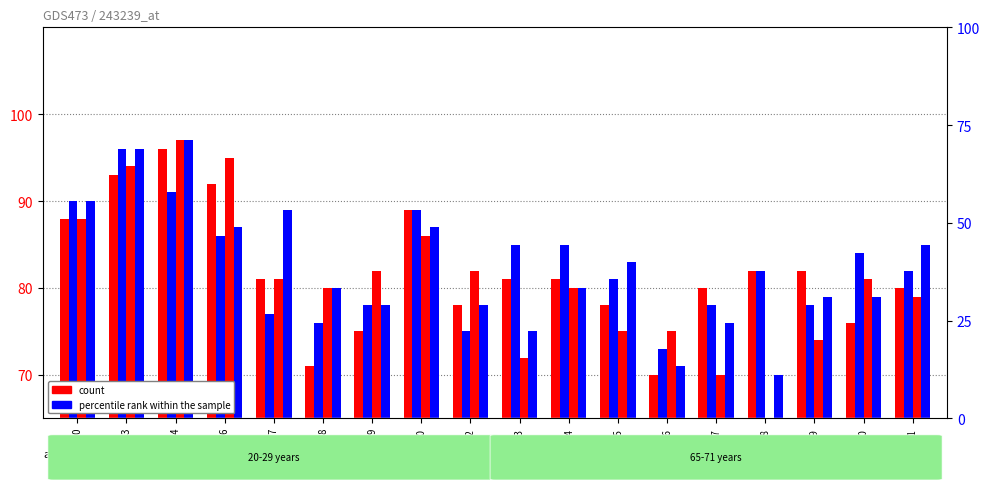

Reading right to left, transcribe all the data shown in this chart.

STD Donor 1: 21=80	20=76	19=82	18=82	17=80	16=70	15=78	14=81	13=81	12=78	10=89	9=75	8=71	7=81	6=92	4=96	3=93	0=88
STD Donor 2: 21=82	20=84	19=78	18=82	17=78	16=73	15=81	14=85	13=85	12=75	10=89	9=78	8=76	7=77	6=86	4=91	3=96	0=90
LD Donor 1: 21=79	20=81	19=74	18=65	17=70	16=75	15=75	14=80	13=72	12=82	10=86	9=82	8=80	7=81	6=95	4=97	3=94	0=88
LD Donor 2: 21=85	20=79	19=79	18=70	17=76	16=71	15=83	14=80	13=75	12=78	10=87	9=78	8=80	7=89	6=87	4=97	3=96	0=90